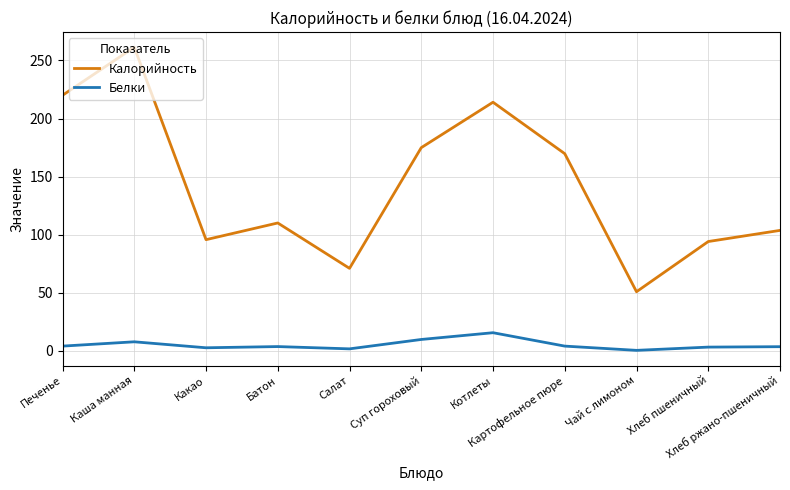

True or false: Калорийность and Белки intersect in this chart.

False